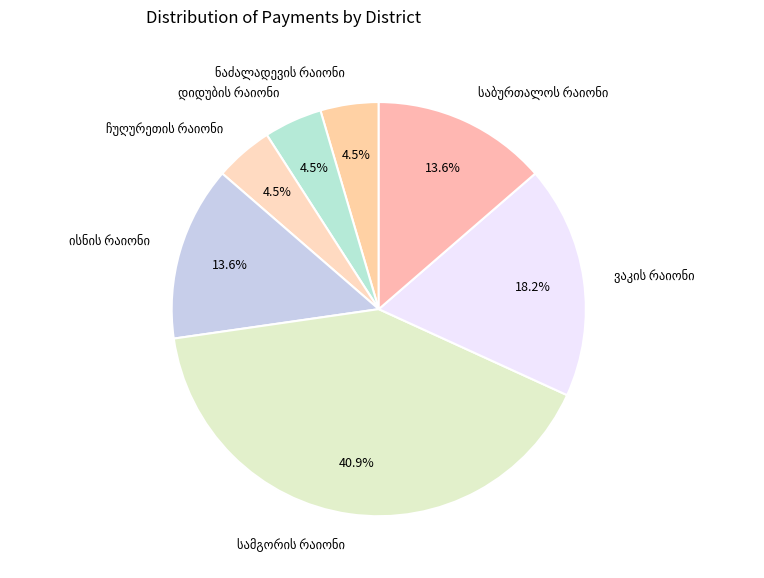

Is there any slice that represents more than half of the pie?

No